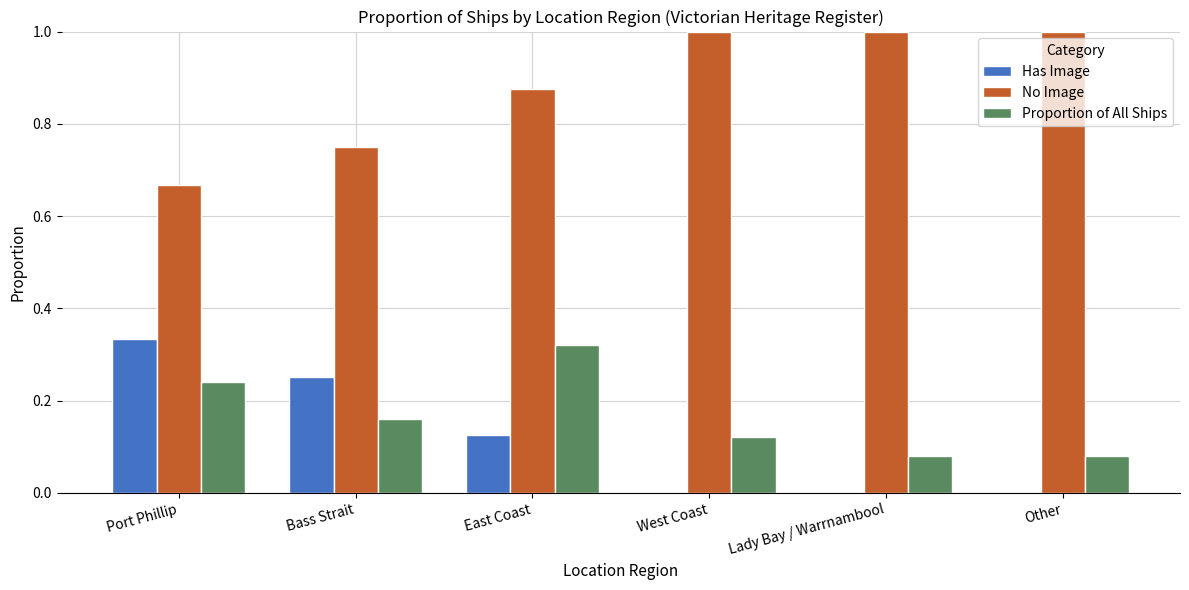

What is the sum of the No Image values at Other and West Coast?

2.0